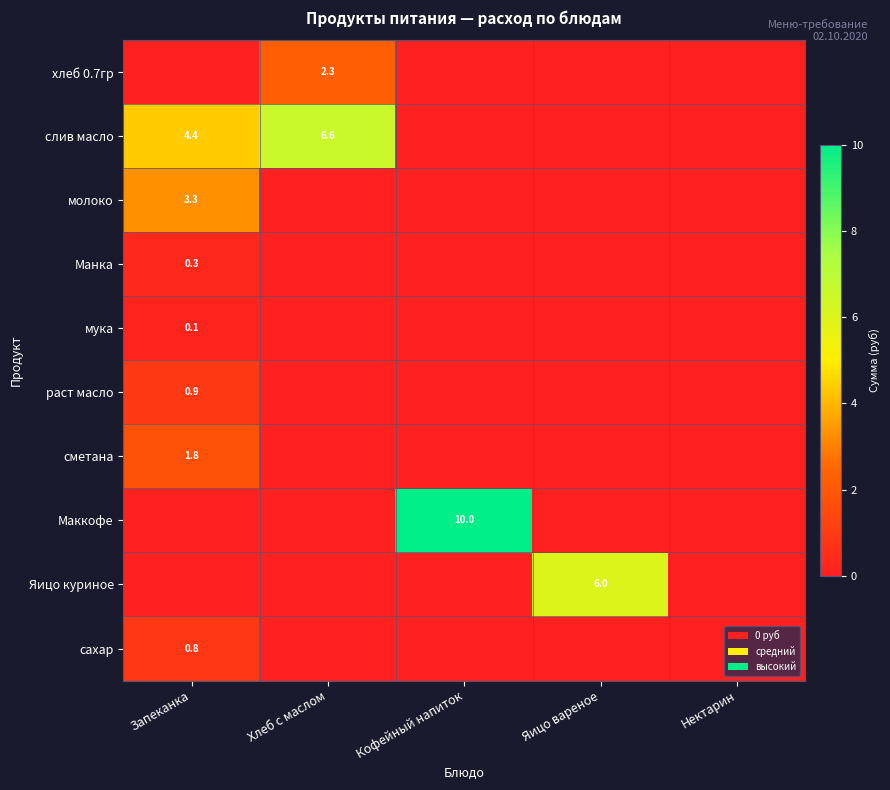

Is the value of мука at Запеканка greater than the value of слив масло at Запеканка?

No